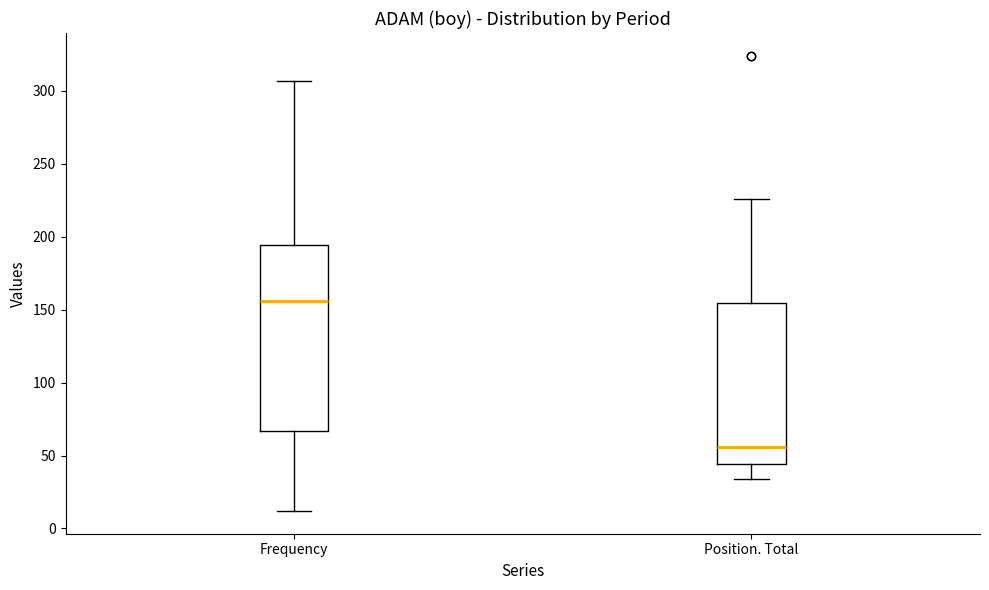

Which box is the tallest, from its lower edge to its upper edge?

Frequency